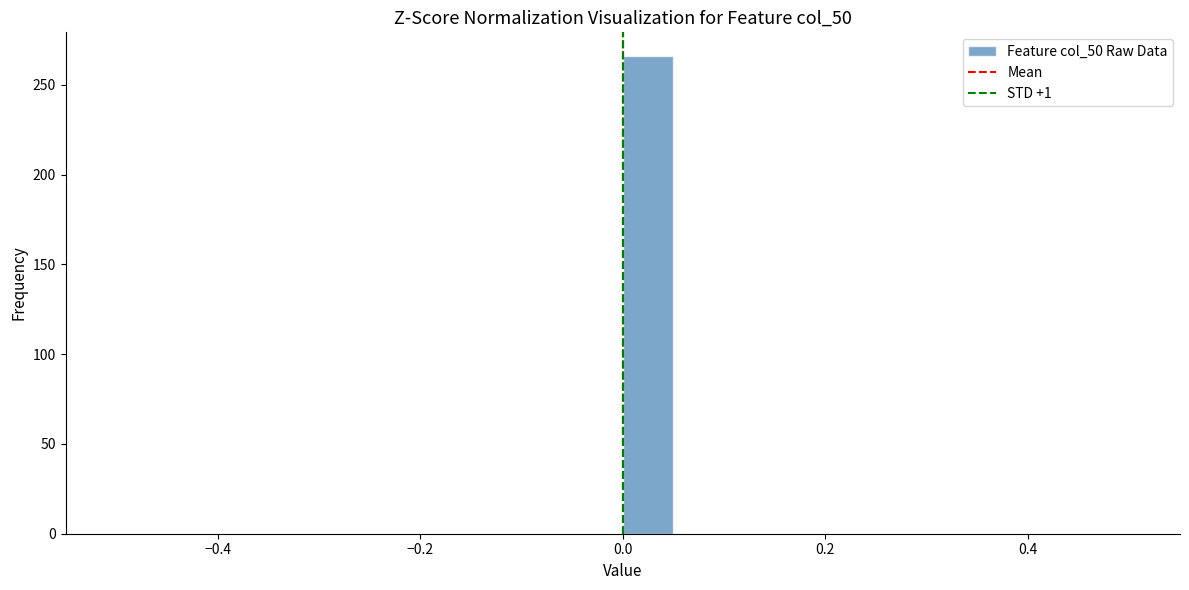

Read against the x-axis, roughly where is the centre of the tallest bar?

0.02